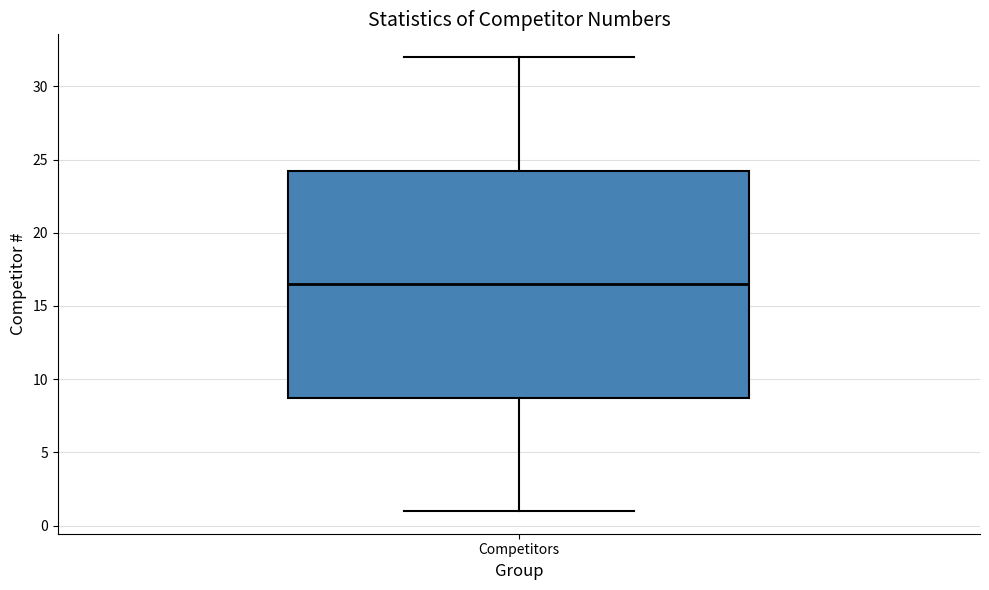

Where is the upper edge of the box for Competitors on the y-axis? The values are not printed on the chart, so give them approximately, as read against the axis.

24.5